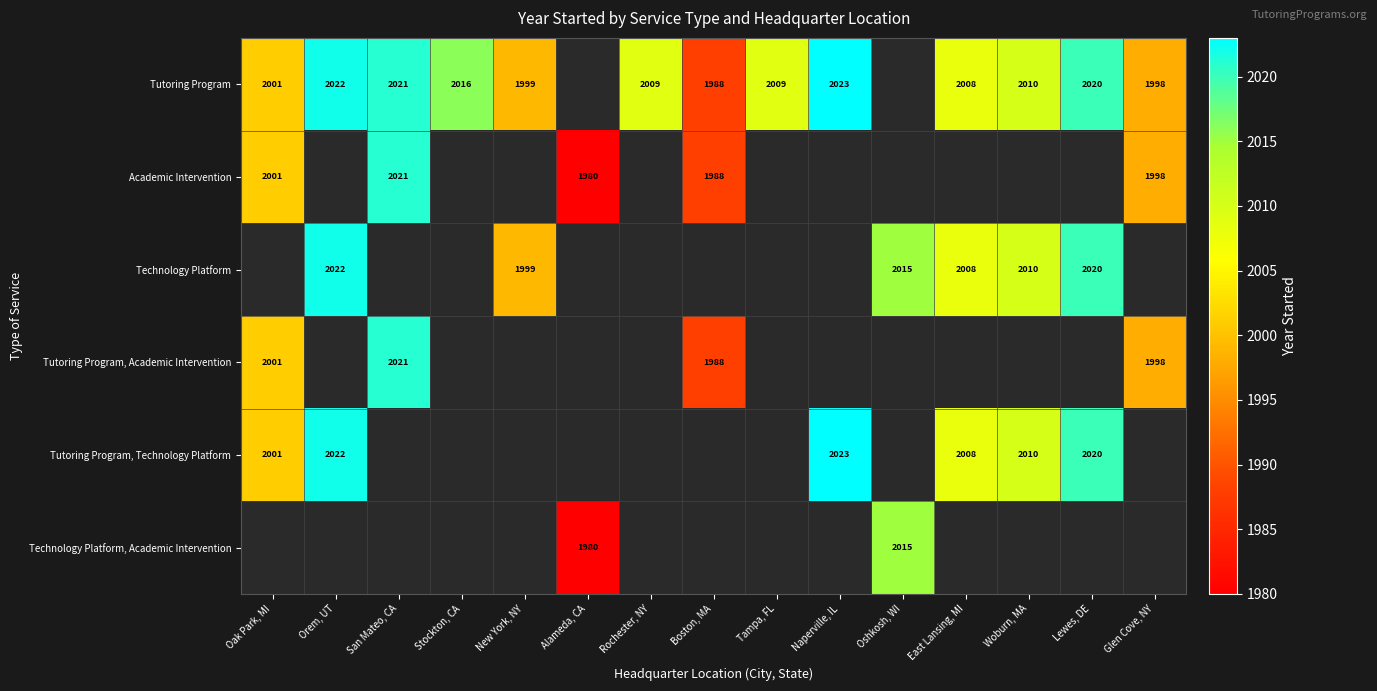

What is the maximum value shown in the chart?

2023.0